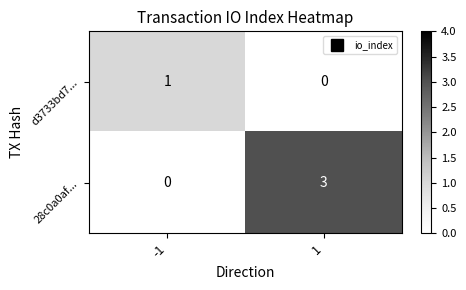

Reading left to right, extract all data points from this chart.

d3733bd7...: 1	0
28c0a0af...: 0	3